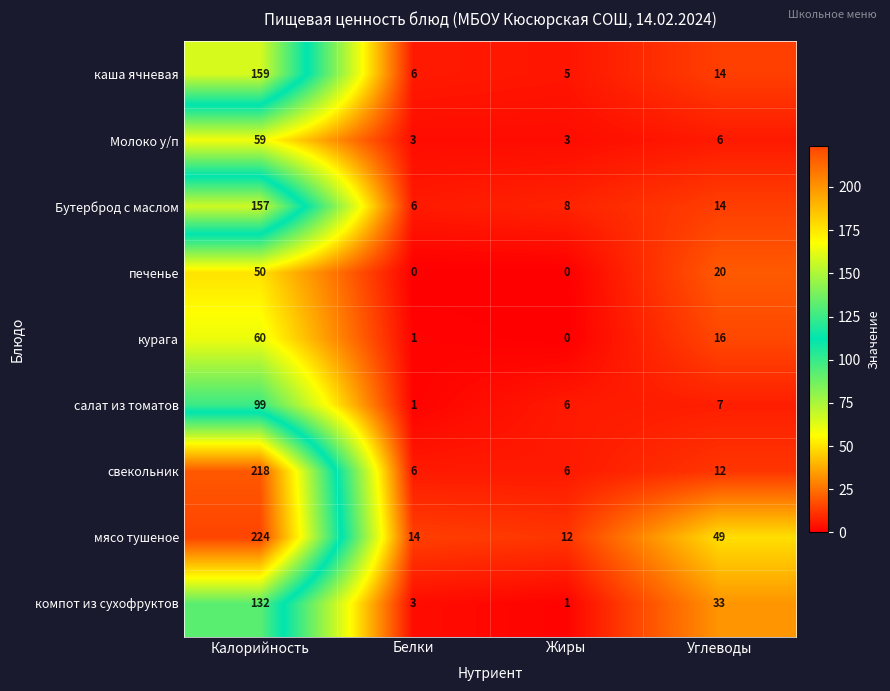

At how many categories does at least one series exceed 163?

1